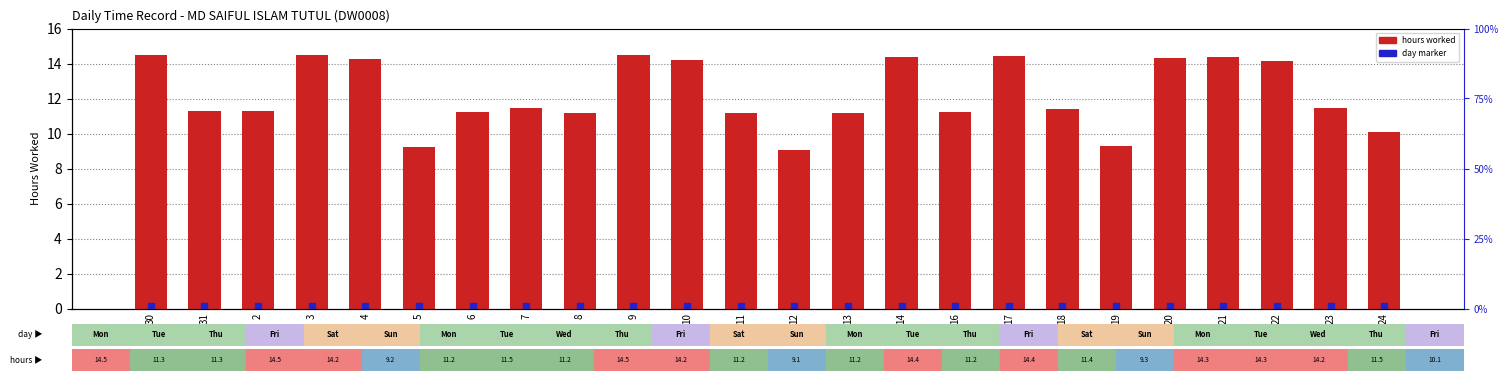

Which category has the lowest value across all series?

12